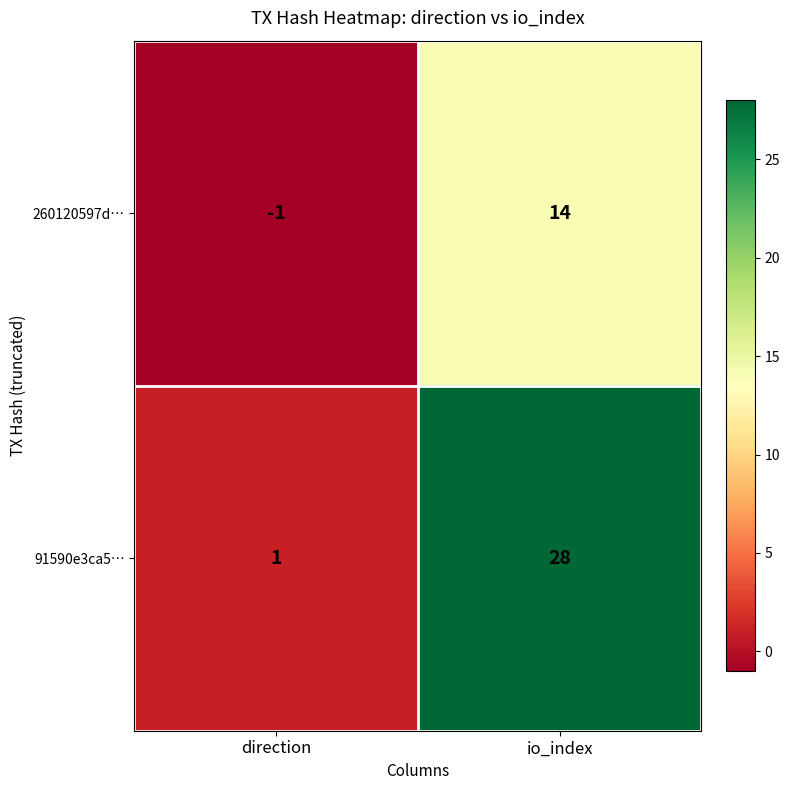

The value of 91590e3ca5… at direction is 0. True or false?

False